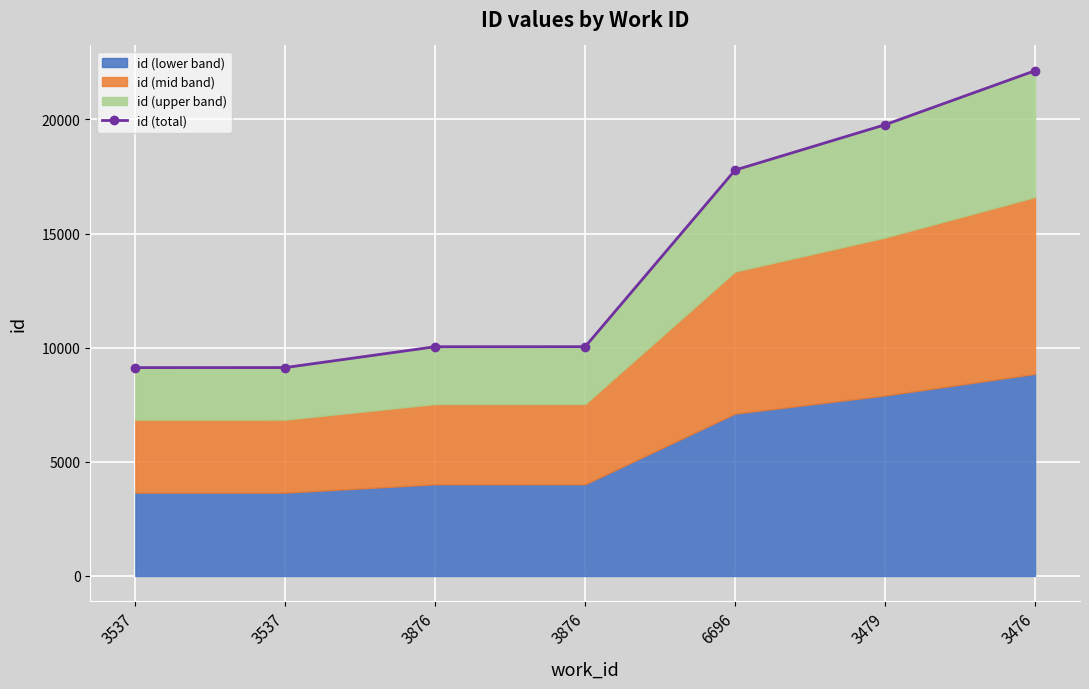

List the labels in order of value, largest first.

3476, 3479, 6696, 3876, 3876, 3537, 3537